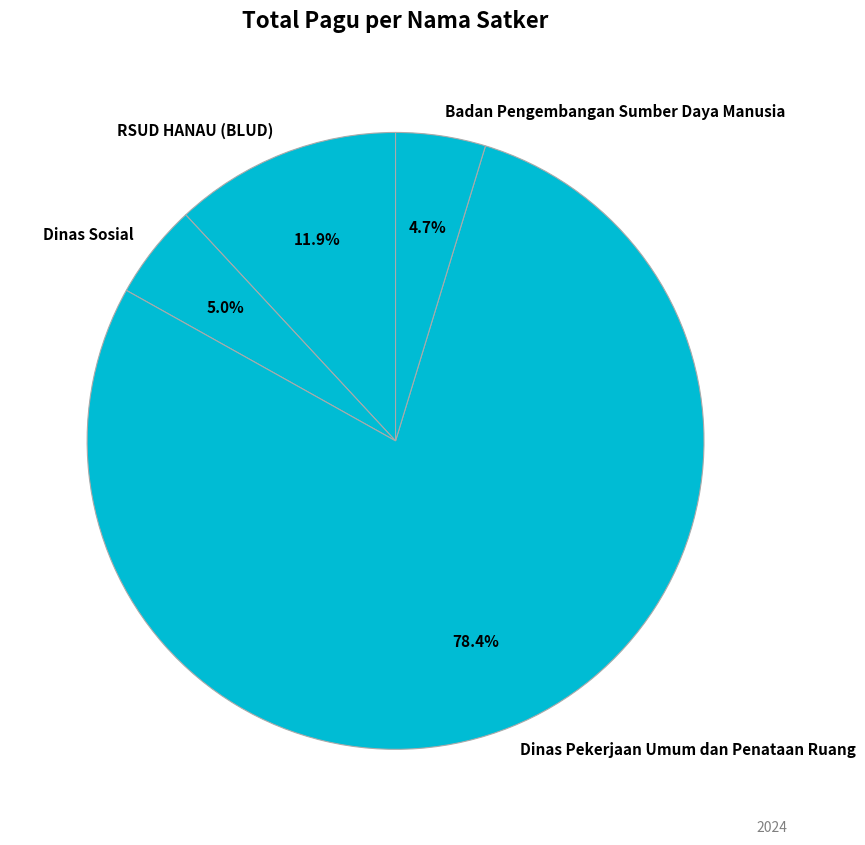

Count the number of slices in the pie.

4